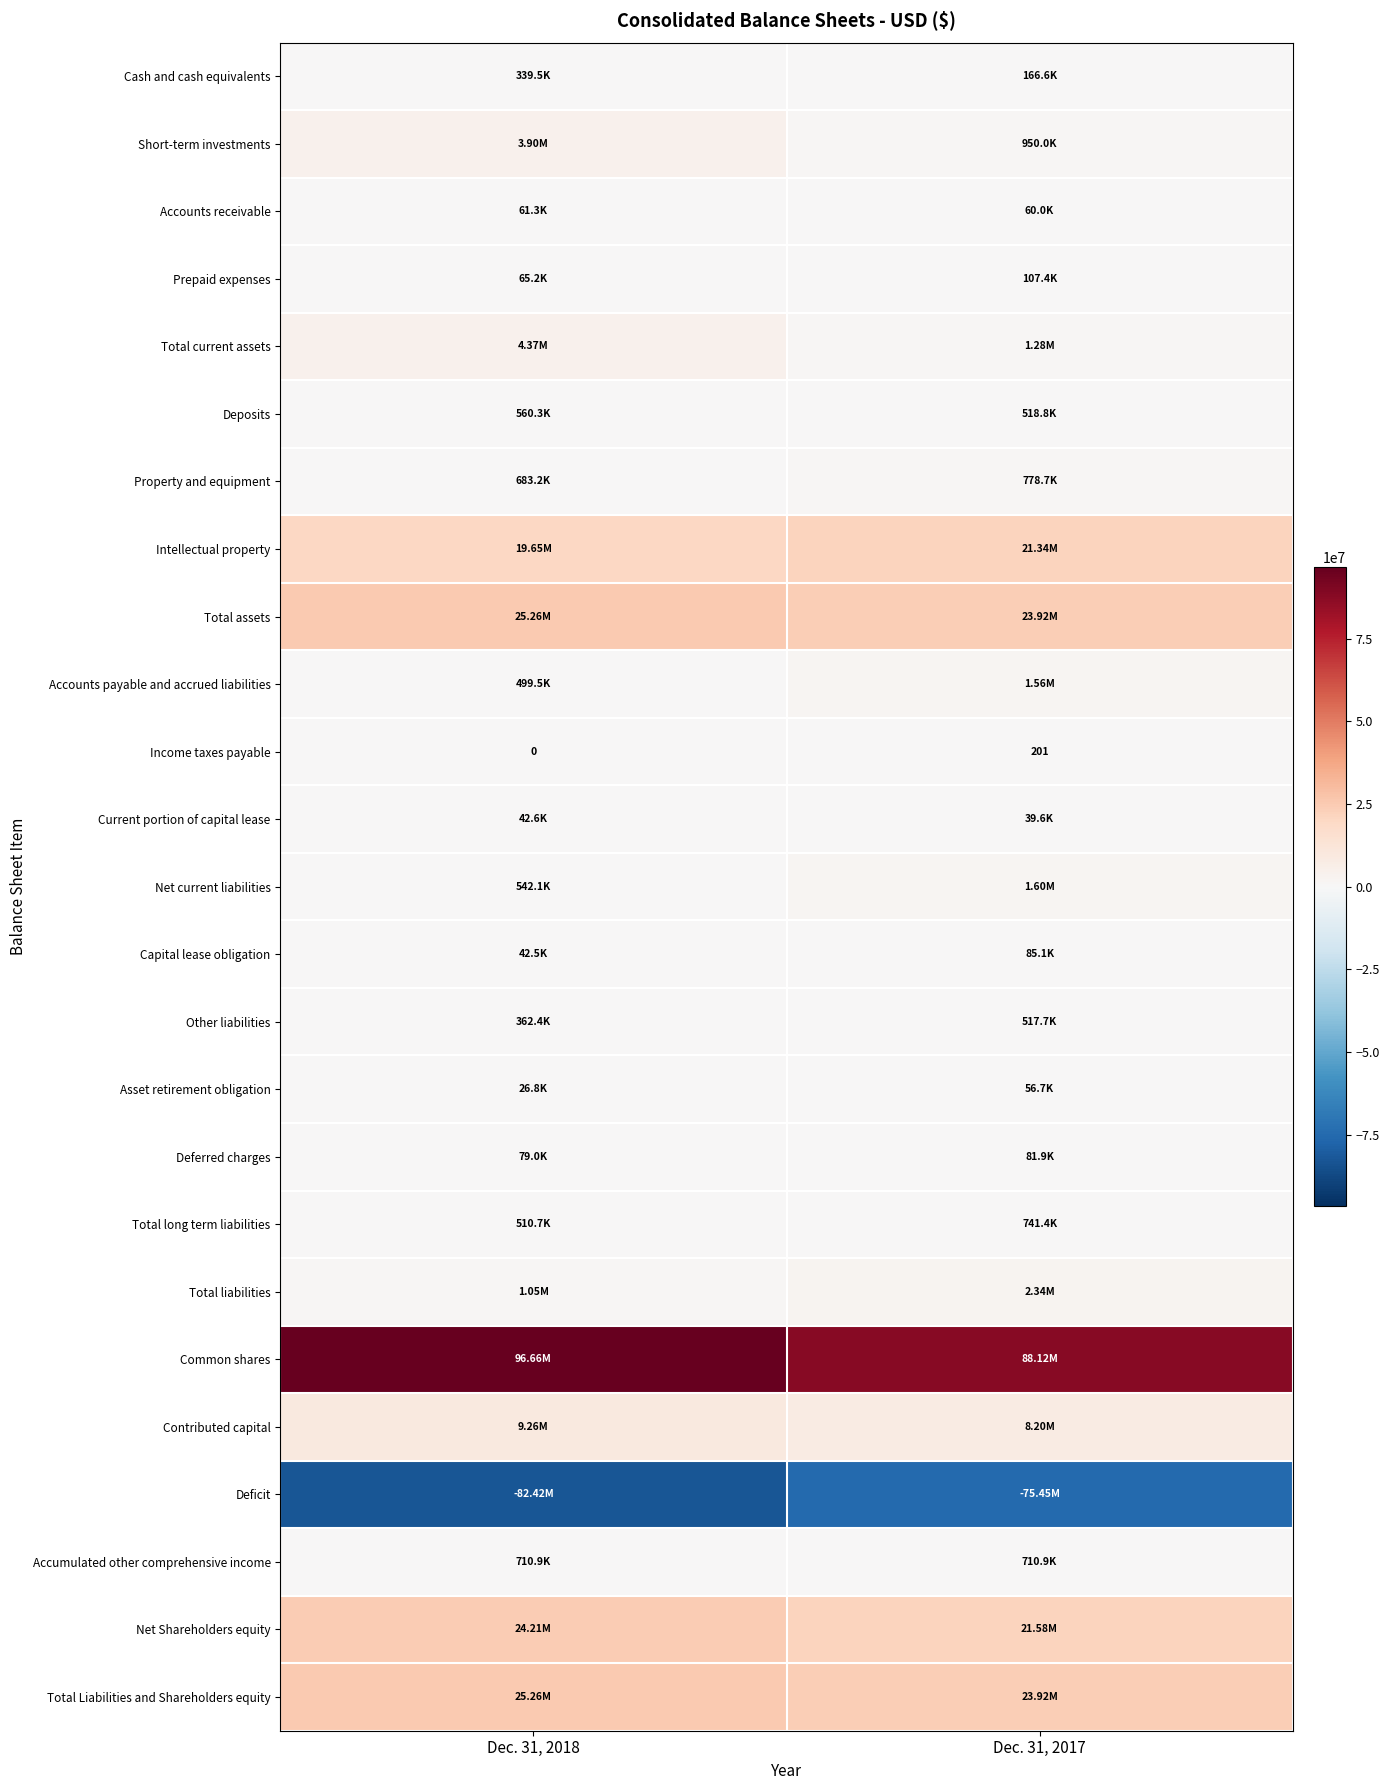

Which series has the largest total across all categories?

Common shares